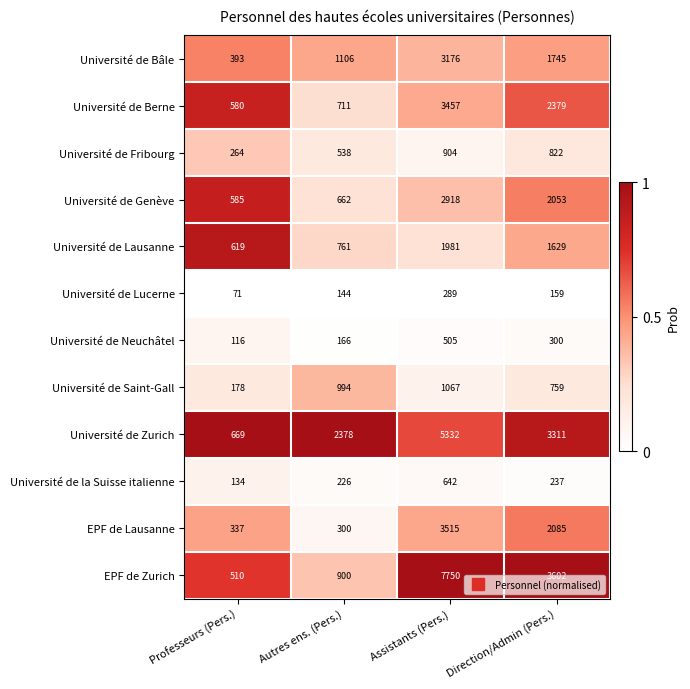

Where is Université de Neuchâtel nearest to the value 310?

Direction/Admin (Pers.)